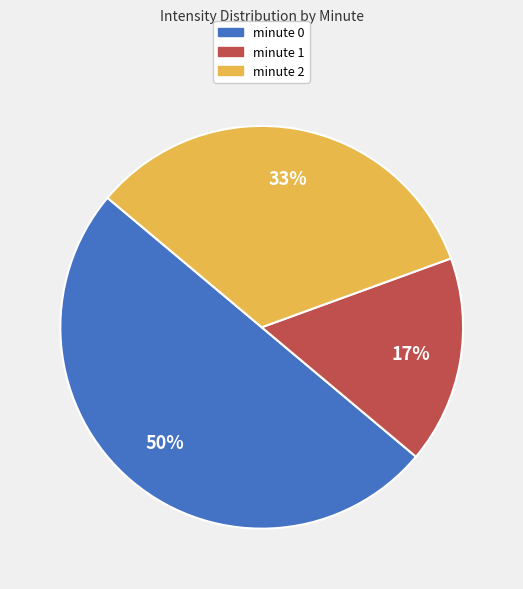

Do minute 0 and minute 1 together represent more than half of the pie?

Yes